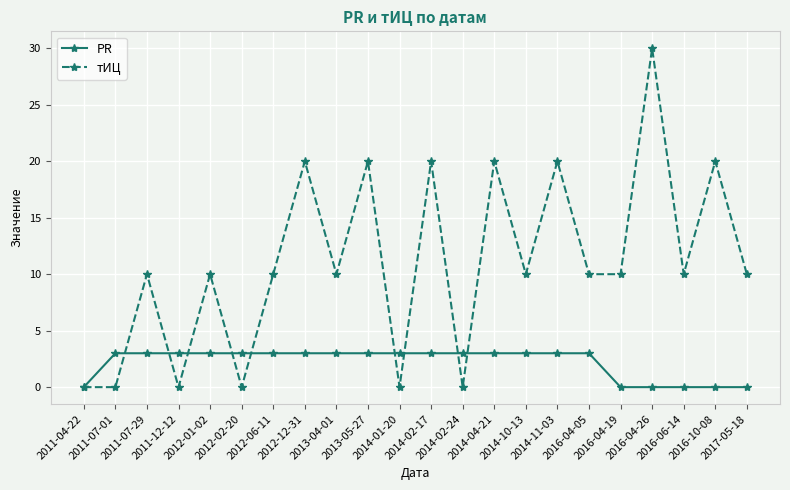

True or false: тИЦ and PR intersect in this chart.

True